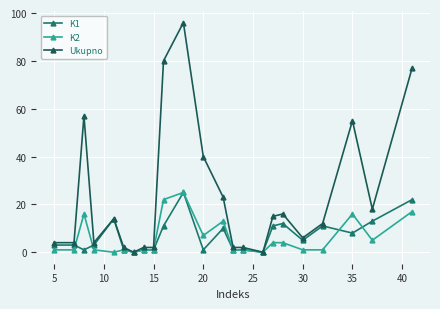

What is the maximum value shown in the chart?

96